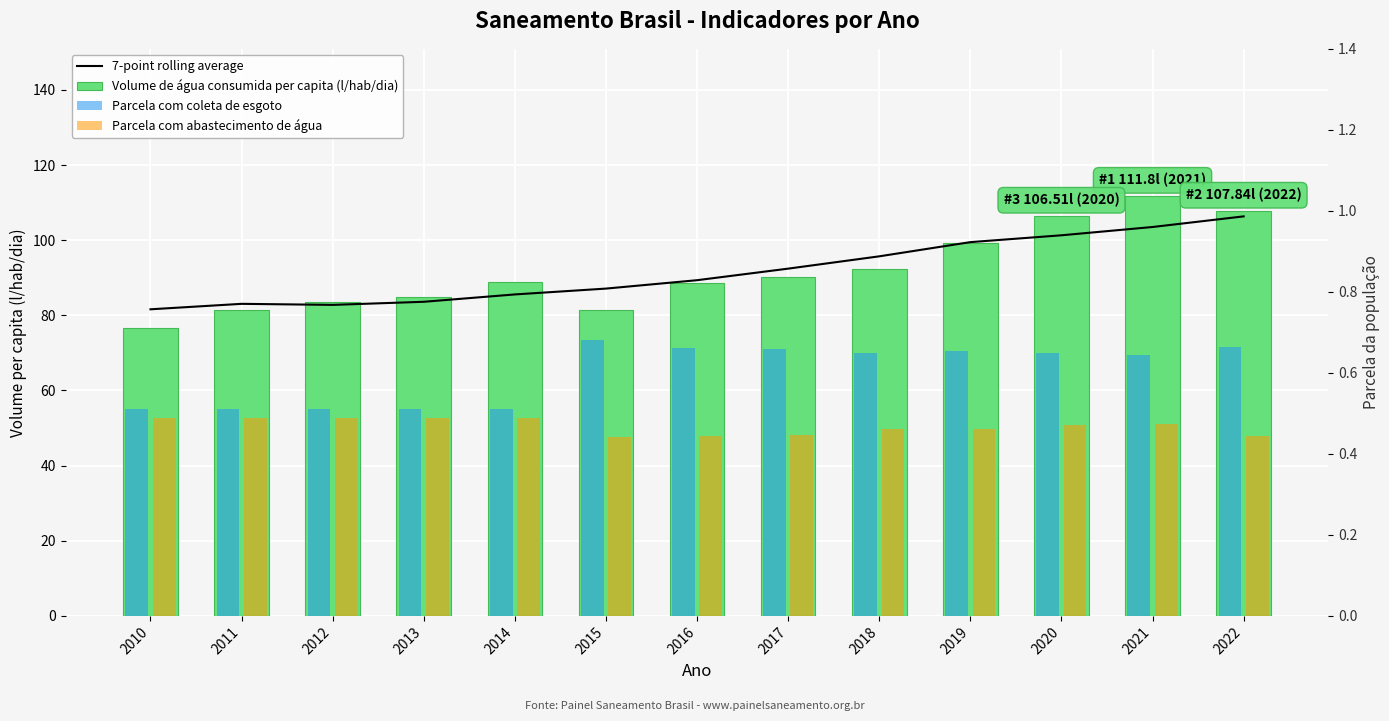

At 2010, list the series in order from smallest to largest.

Parcela com abastecimento de água, Parcela com coleta de esgoto, Volume de água consumida per capita (l/hab/dia), 7-point rolling average